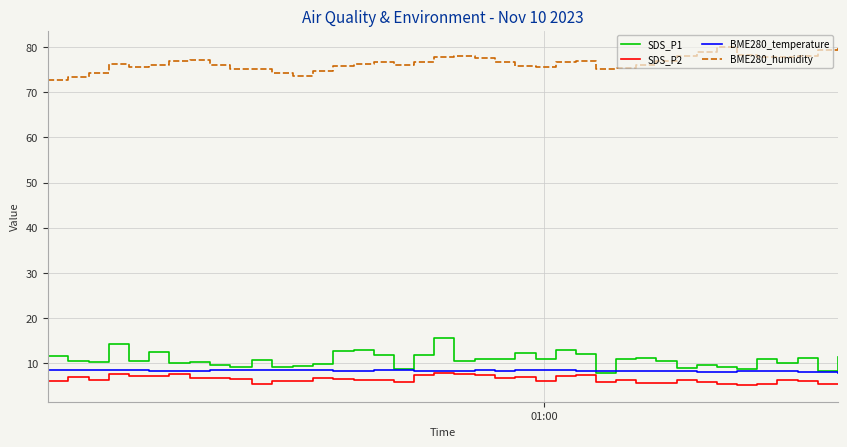

What is the maximum value for SDS_P2?

7.7